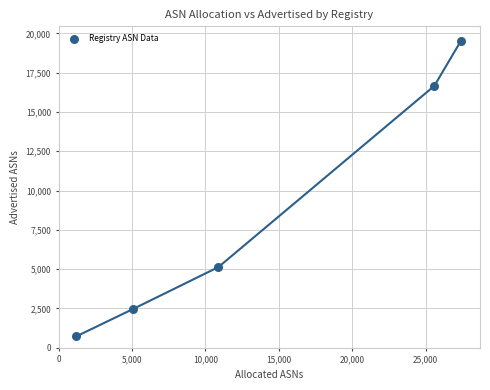

What is the average Y value?

8898